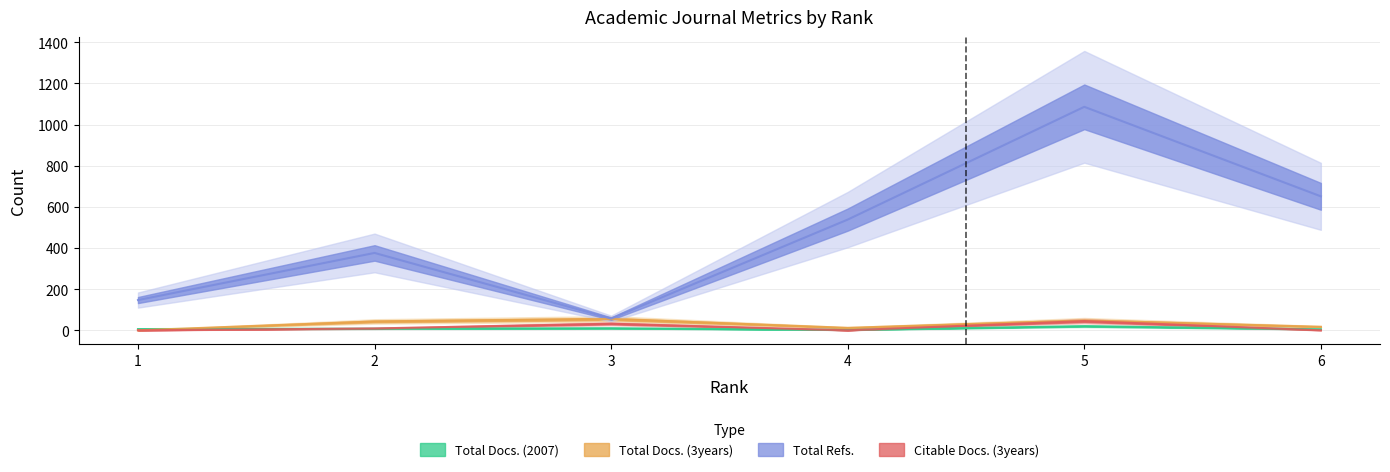

What is the total value across all series at 2?

436